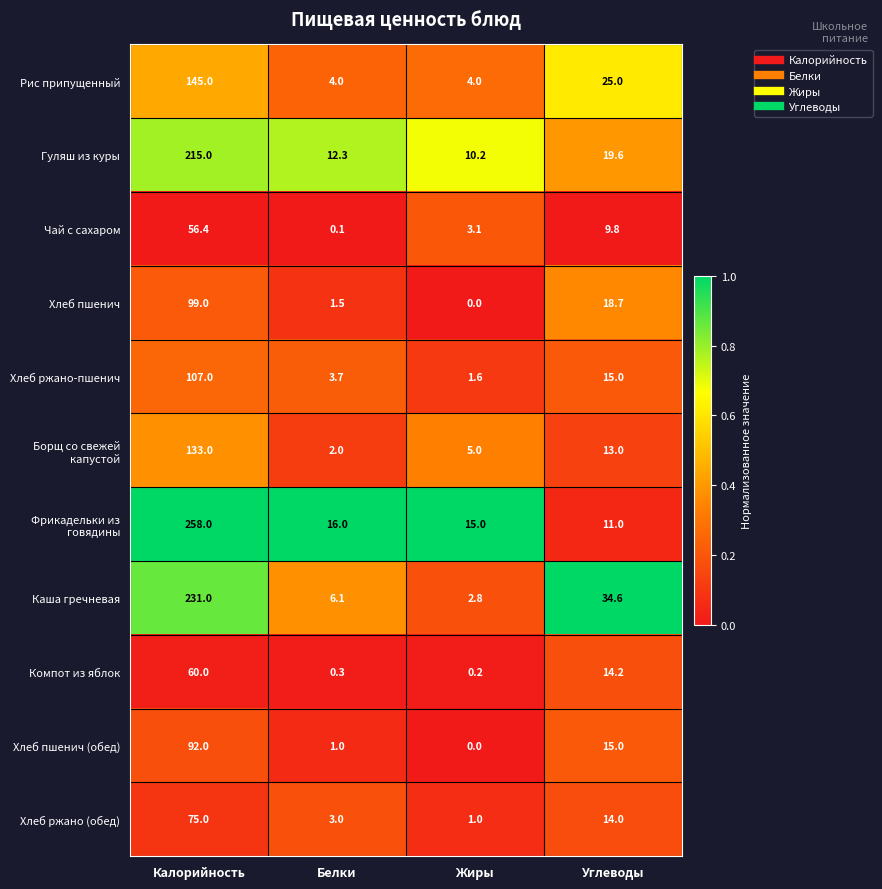

List the labels in order of Хлеб ржано-пшенич value, largest first.

Калорийность, Углеводы, Белки, Жиры